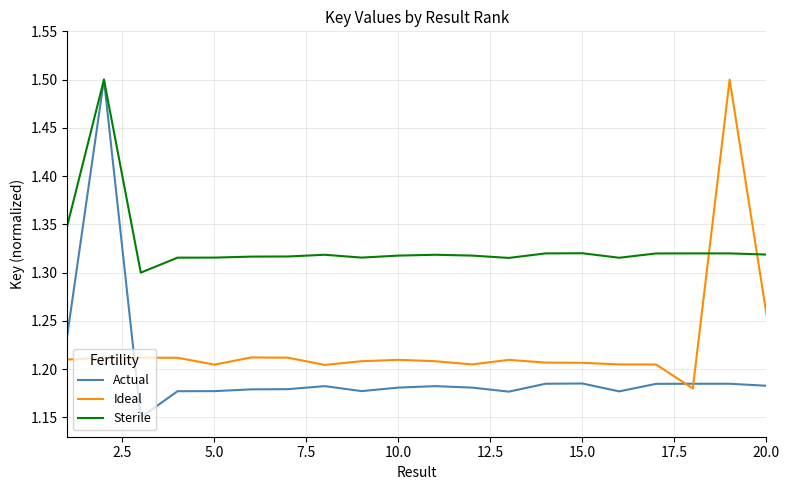

True or false: Ideal and Actual cross at least once.

True